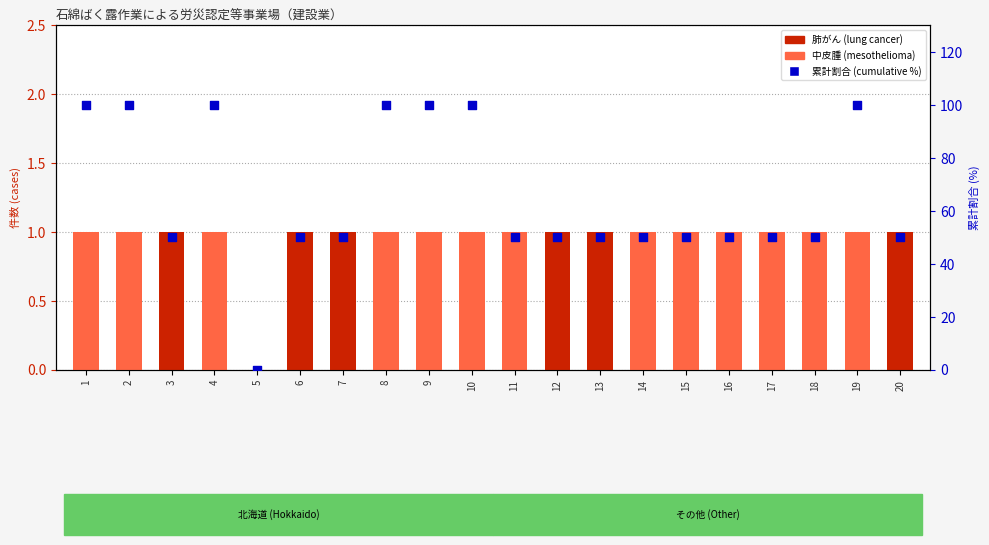

At how many categories does at least one series exceed 2?

19